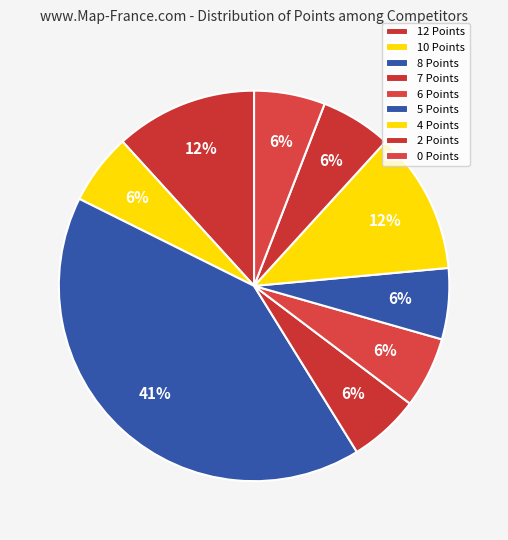

What percentage is the 2 Points slice, to the nearest percent?

6%